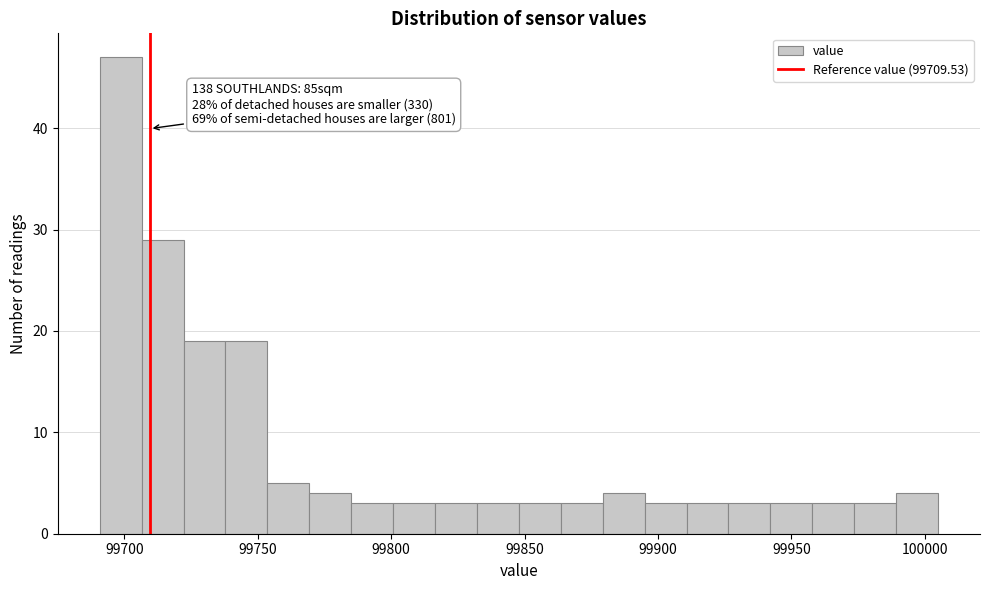

Around what value on the x-axis is the tallest bar? Give the approximate position of its centre, as read against the axis.

99700